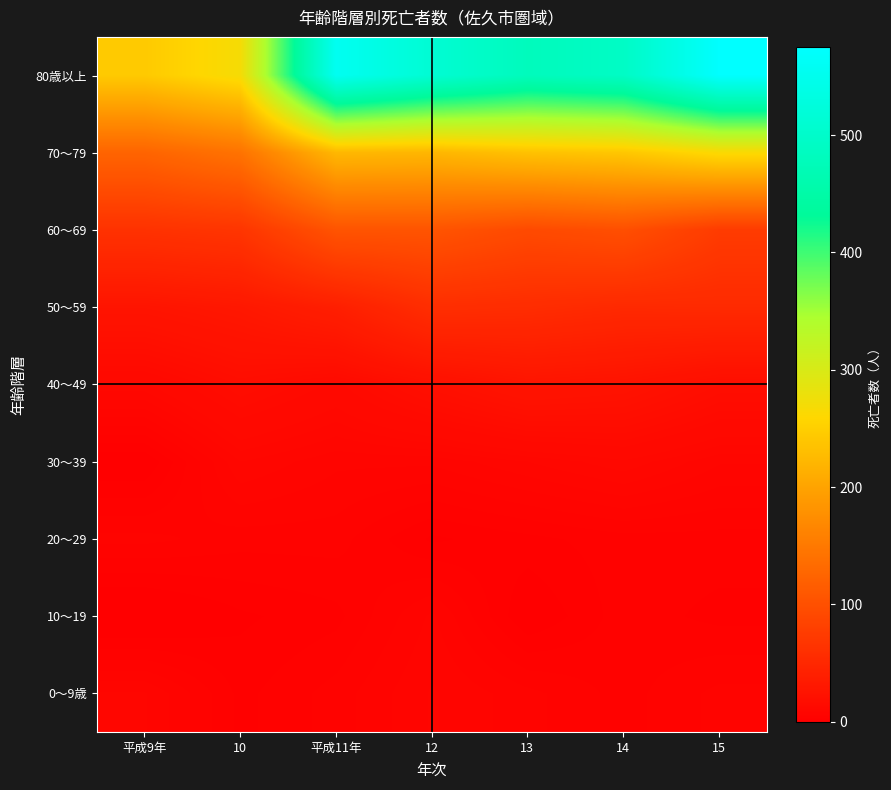

Which has a higher value, 12 or 14?

12